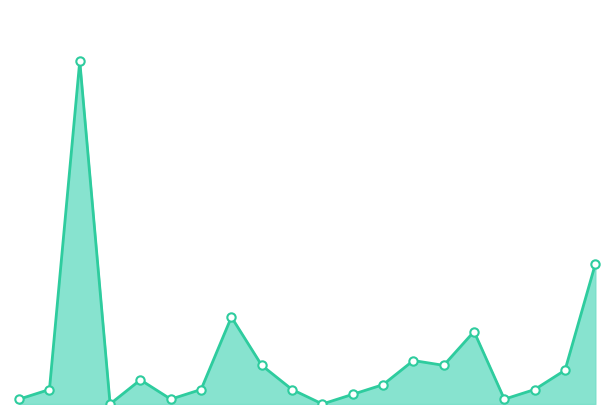

What is the label of the 16th point from the left?

Rumänien